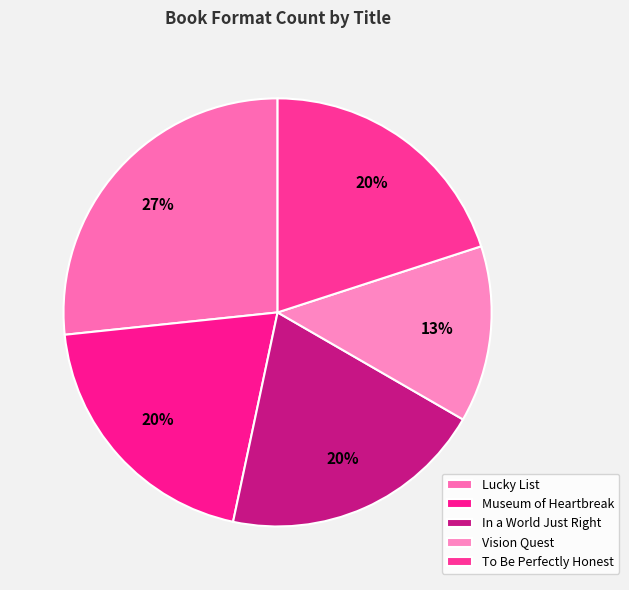

To the nearest percent, what percentage of the pie is Vision Quest?

13%